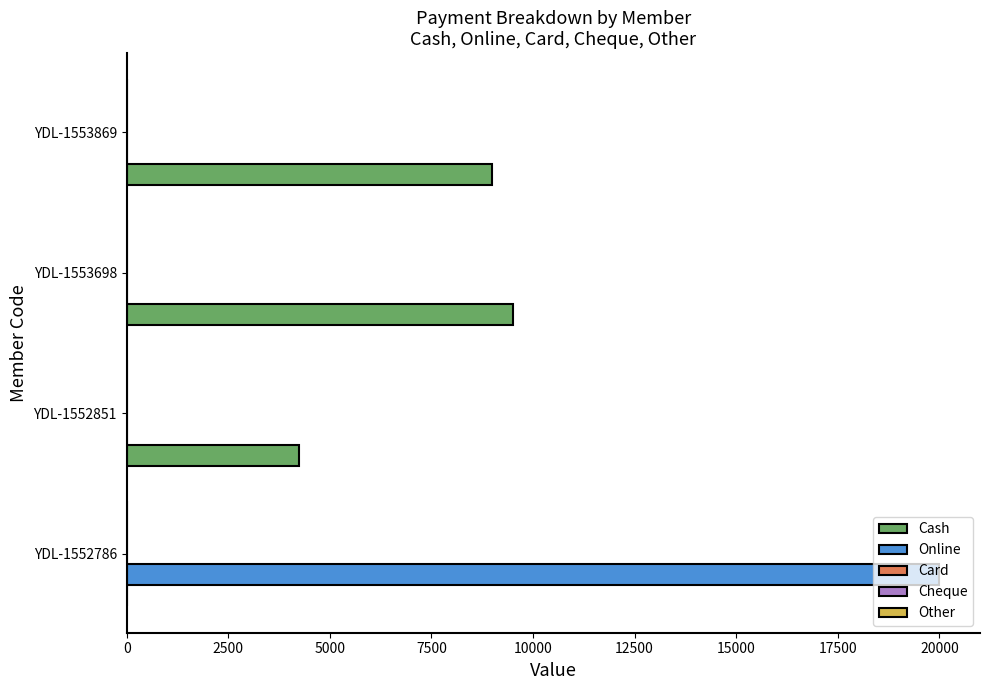

Which category has the highest value in the Online series?

YDL-1552786